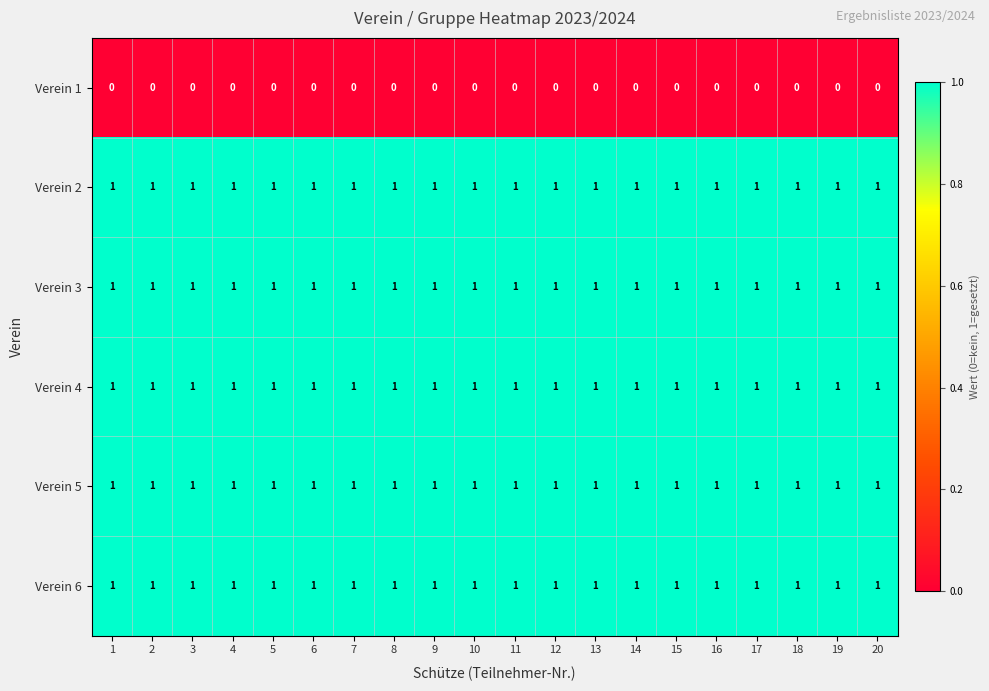

What is the sum of all Verein 5 values?

20